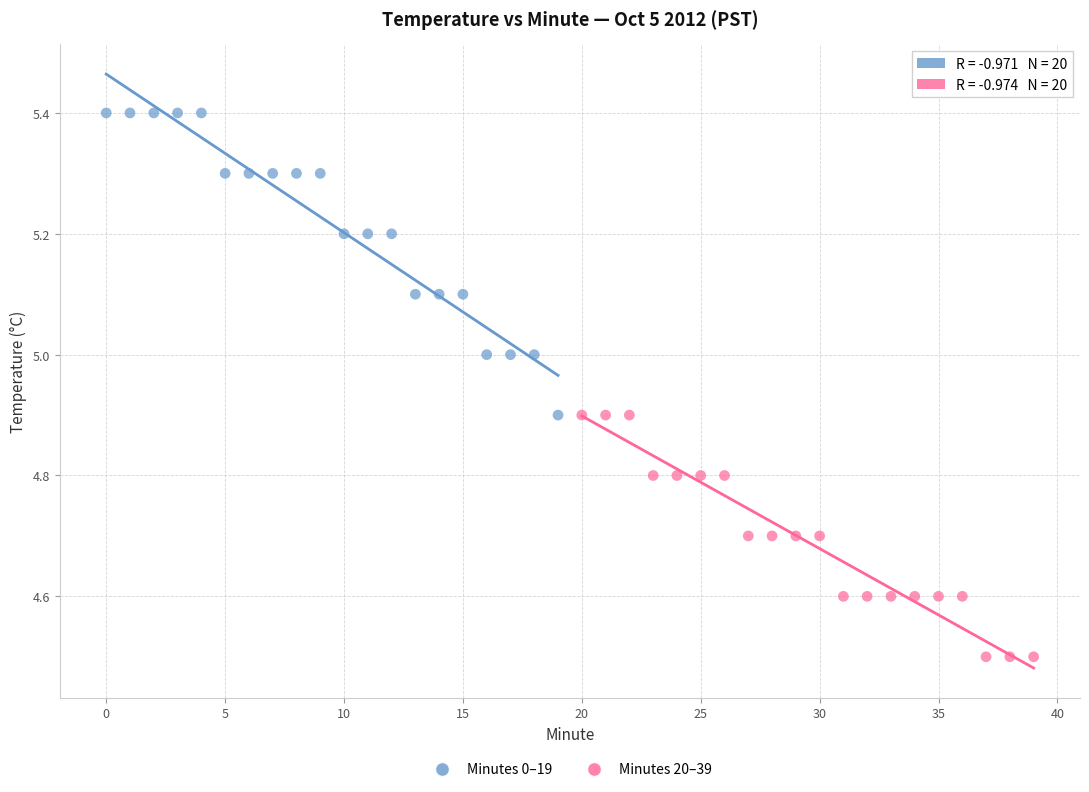

Which series reaches the minimum Y coordinate?

Minutes 20–39